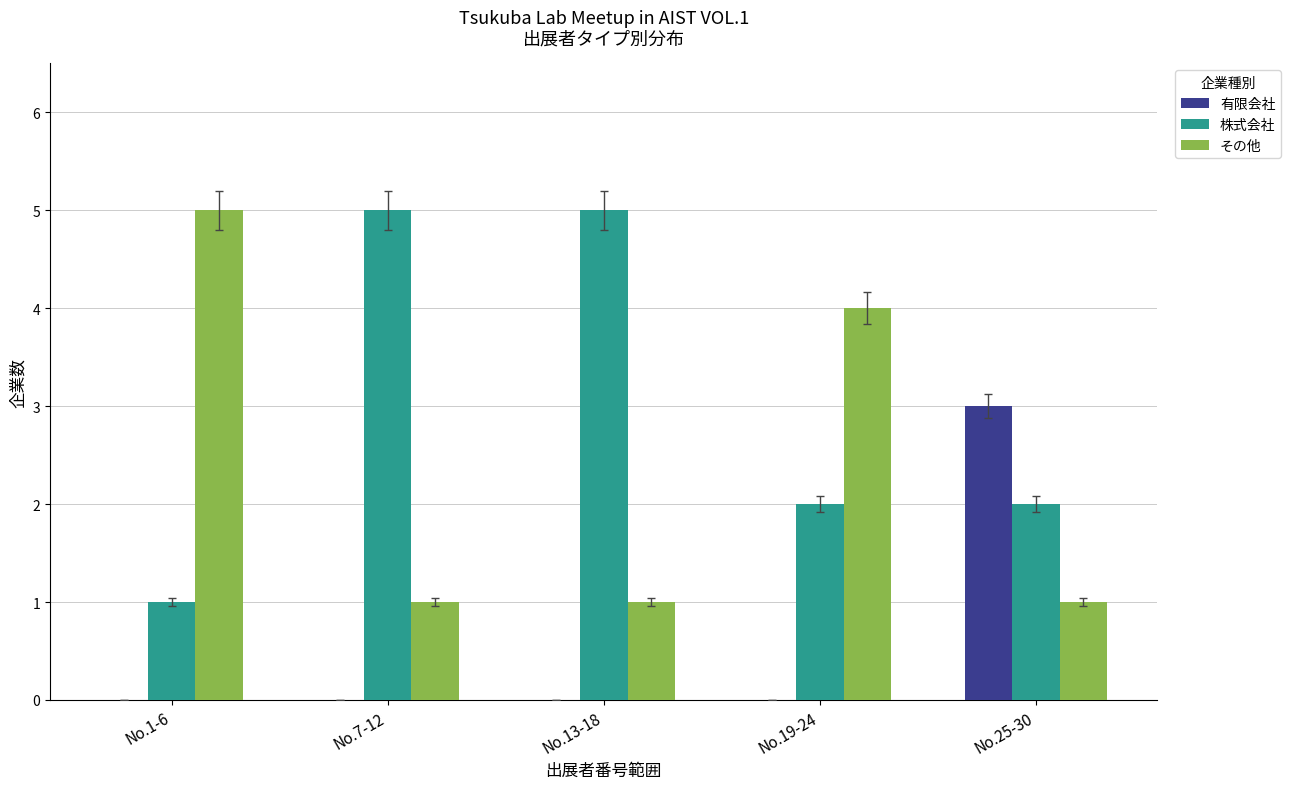

What is the highest value of the 株式会社 series?

5